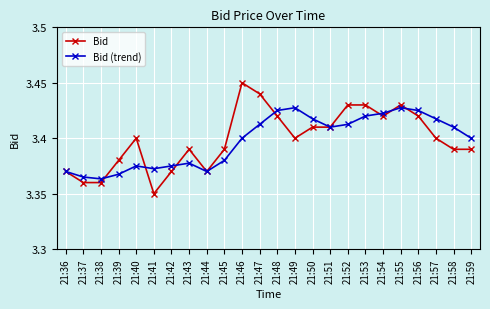

At how many categories does at least one series exceed 3?

24